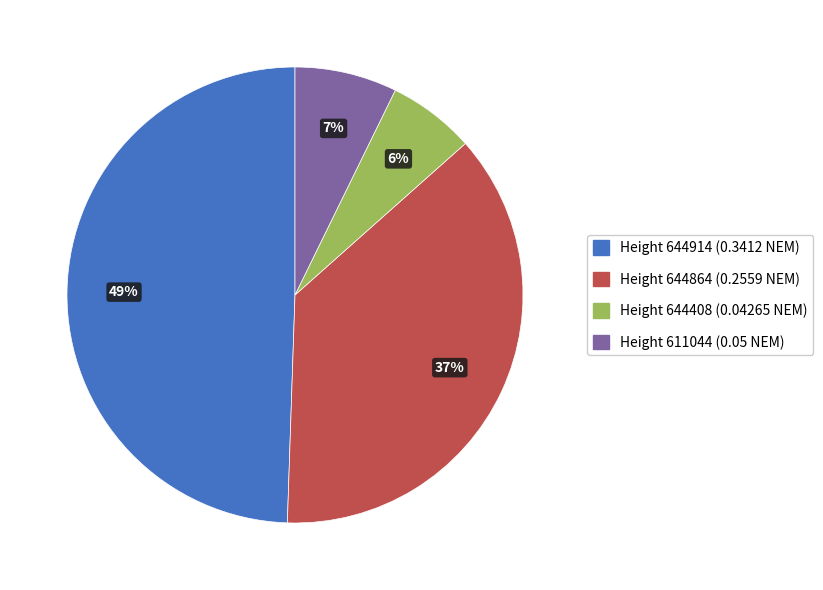

To the nearest percent, what is the difference between the Height 644864 and Height 611044 slice percentages?

30%